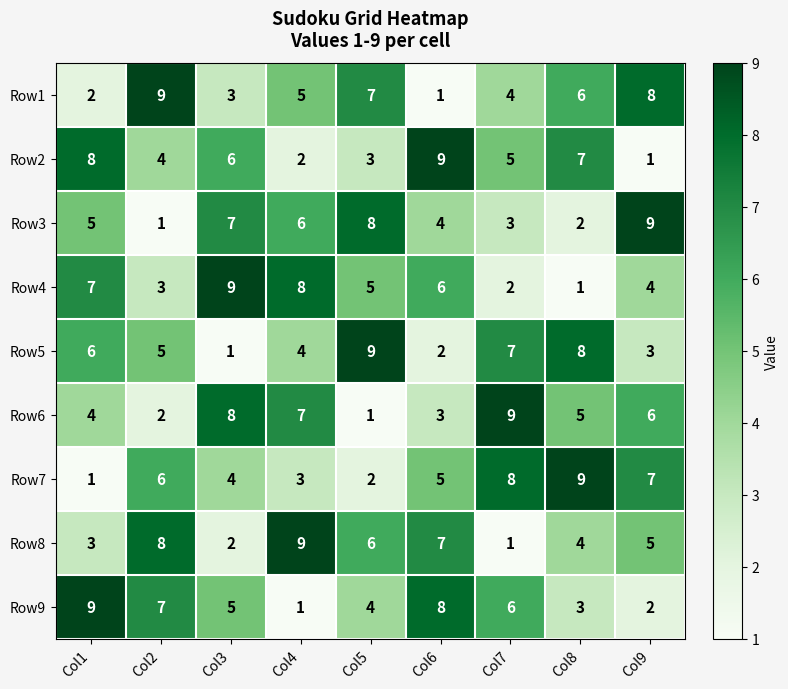

List the labels in order of Row8 value, smallest first.

Col7, Col3, Col1, Col8, Col9, Col5, Col6, Col2, Col4